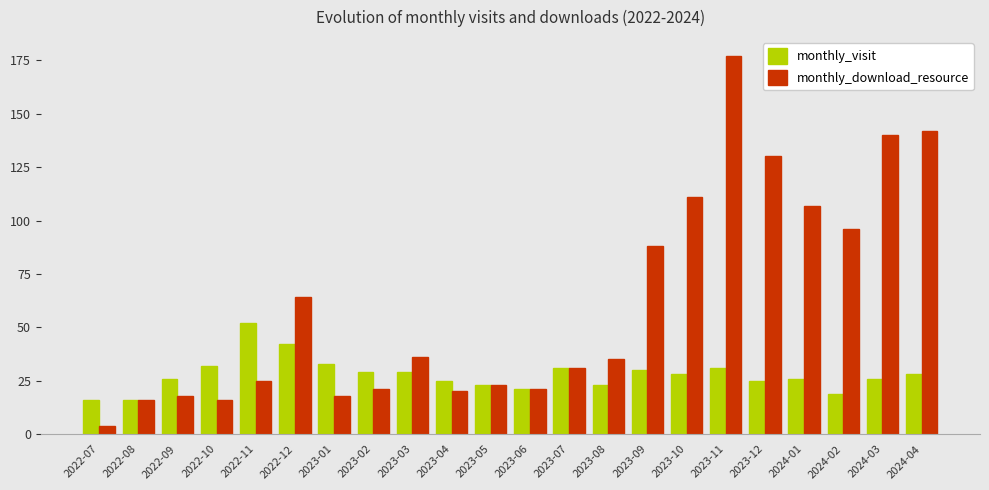

Is it true that monthly_visit equals 48 at 2023-01?

False